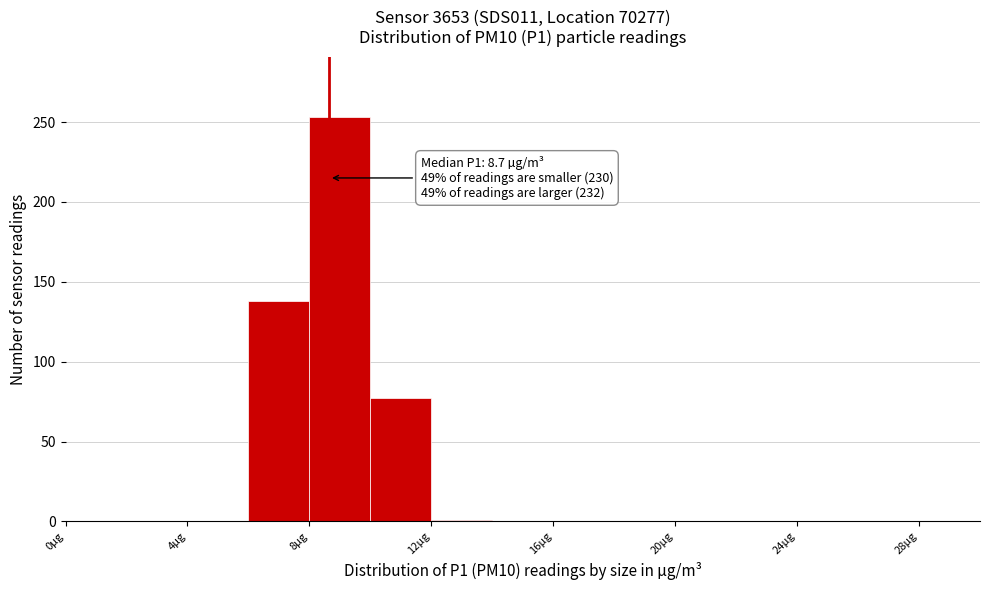

Which range on the x-axis has the tallest bar?

8 to 10